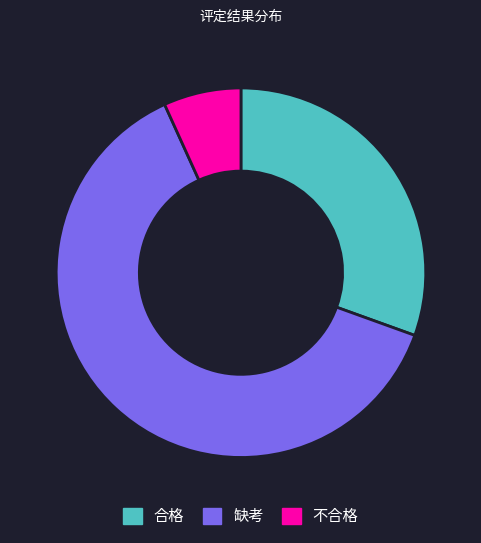

Between 不合格 and 缺考, which is larger?

缺考